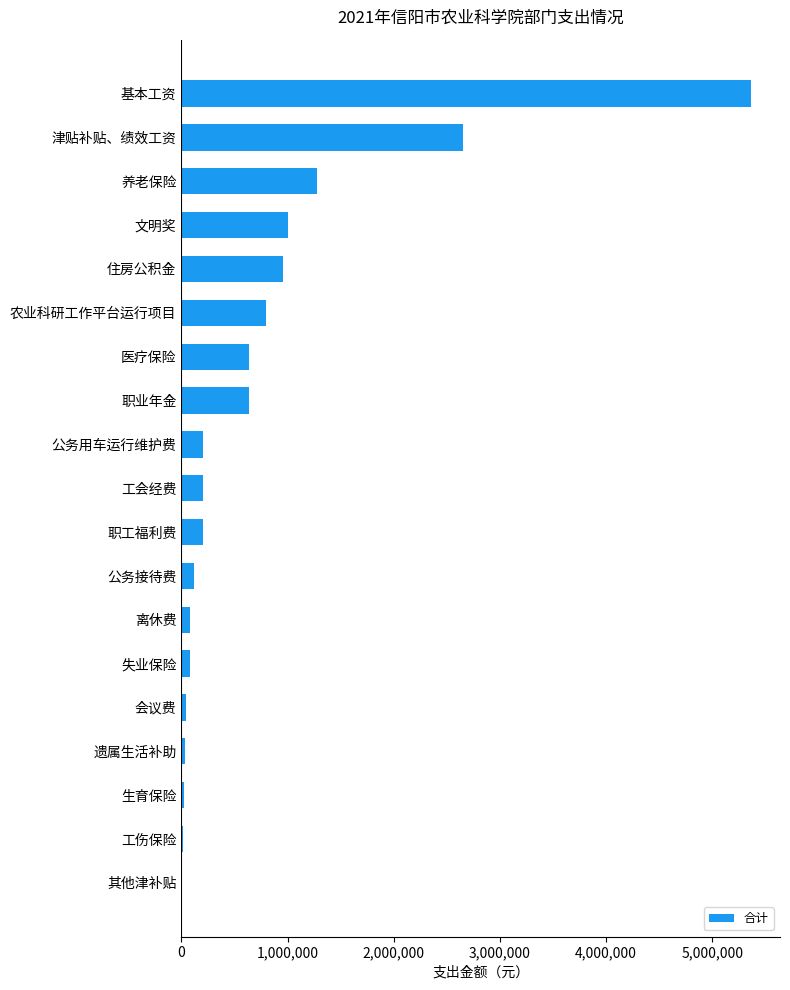

Is it true that the value at 农业科研工作平台运行项目 is 477624?

False